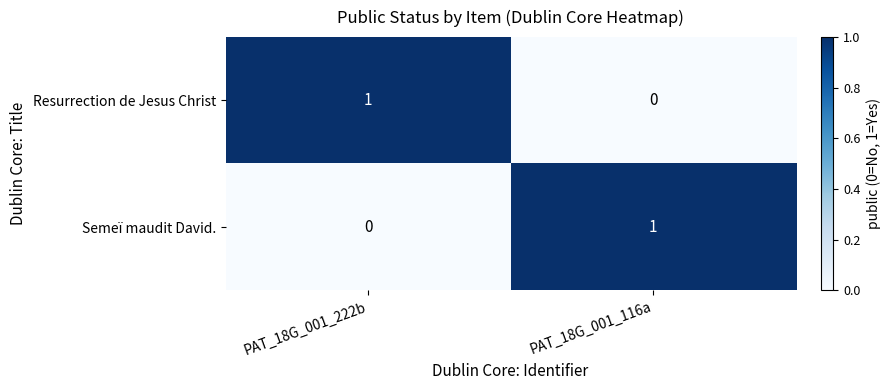

At which label is Semeï maudit David. closest to 0?

PAT_18G_001_222b